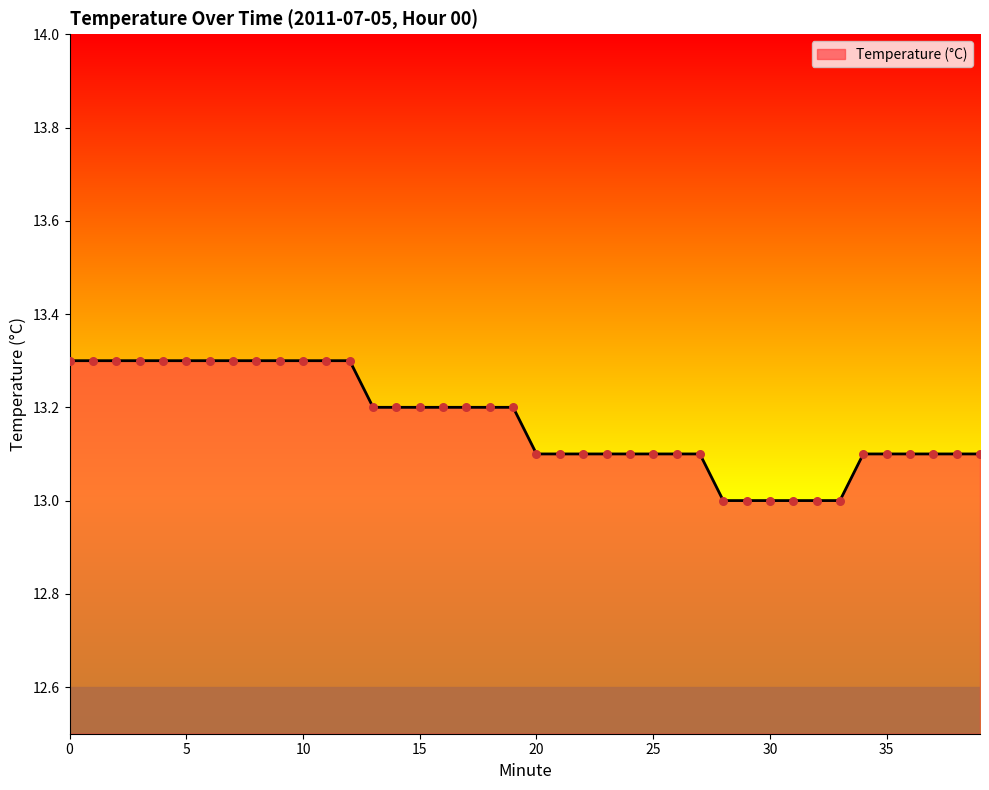

What is the minimum value shown in the chart?

13.0